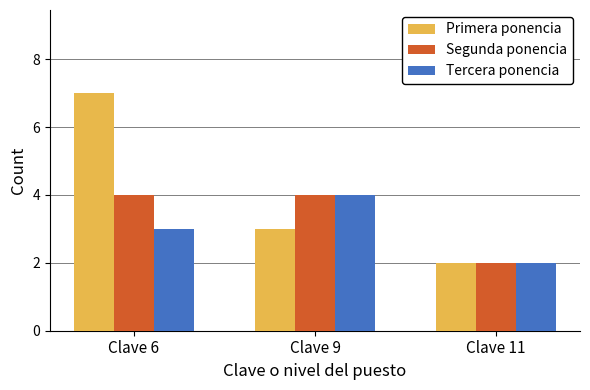

List the series in order of their overall mean, lowest first.

Tercera ponencia, Segunda ponencia, Primera ponencia